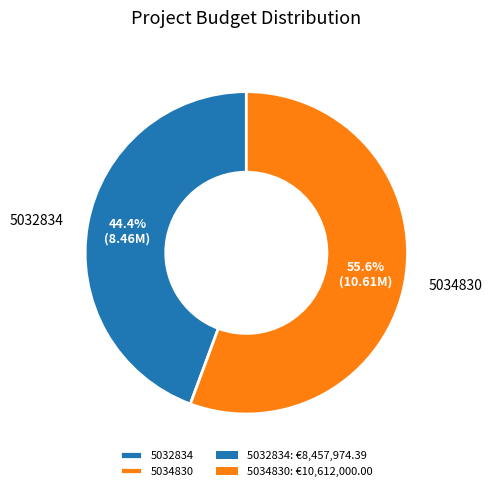

To the nearest percent, what percentage of the pie is 5034830?

56%